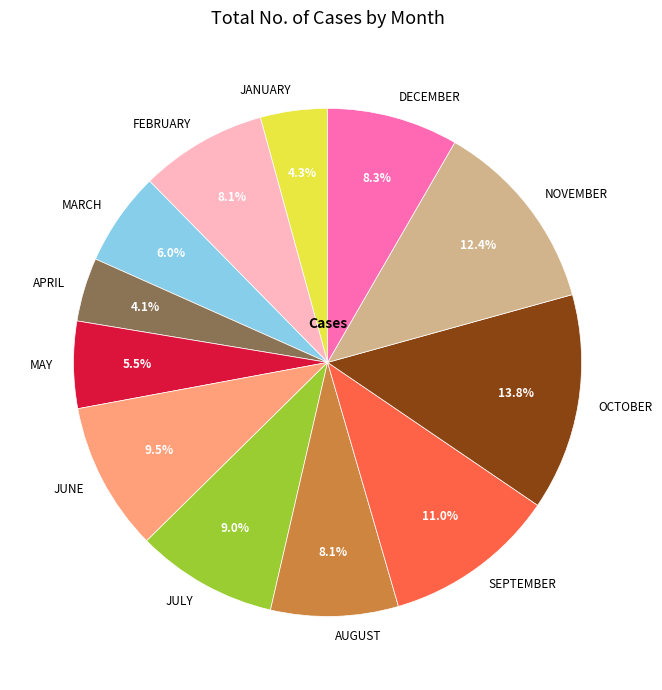

To the nearest percent, what is the combined percentage of OCTOBER and MAY?

19%